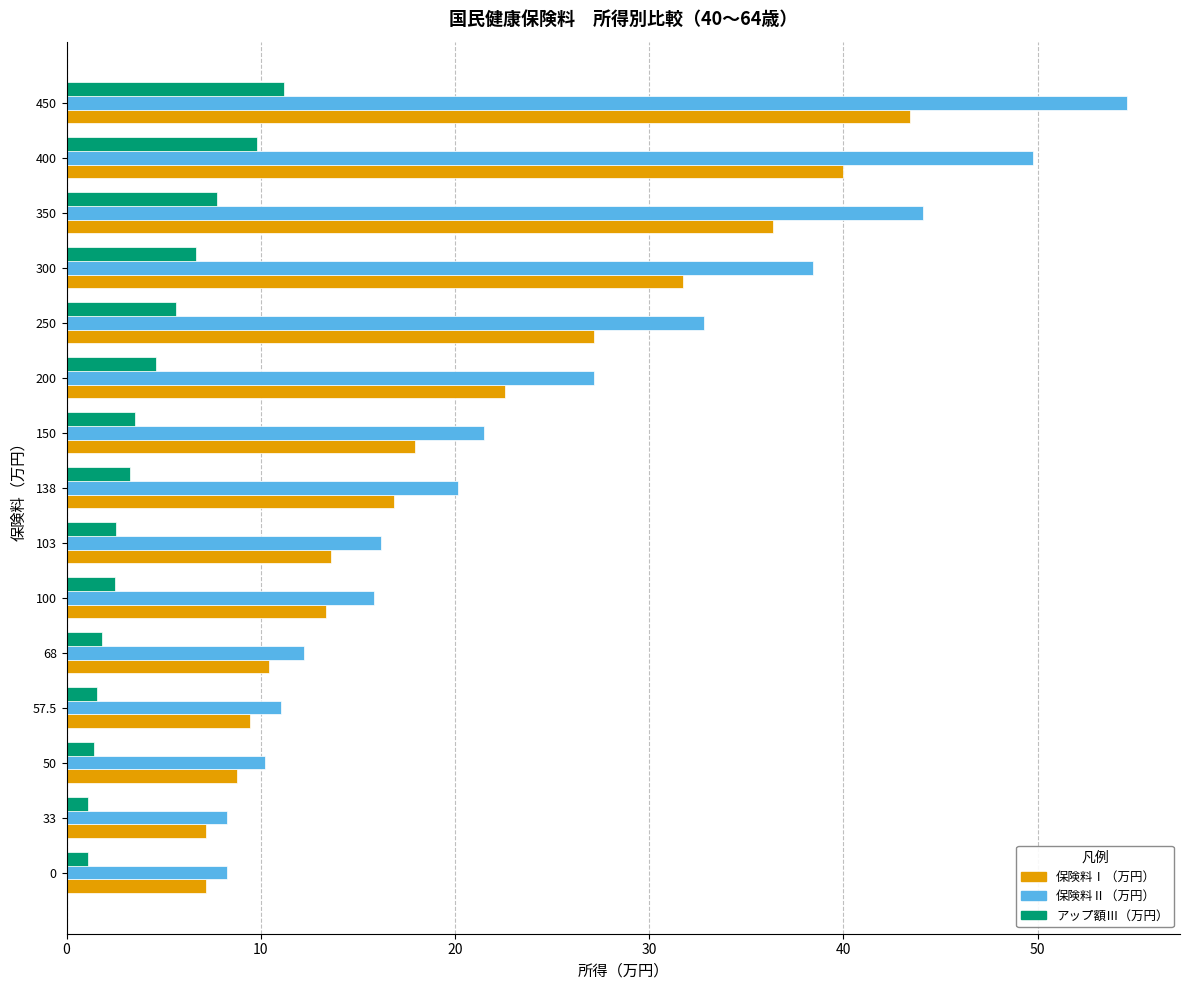

Rank the series by their average value, from highest to lowest.

保険料Ⅱ（万円）, 保険料Ⅰ（万円）, アップ額Ⅲ（万円）